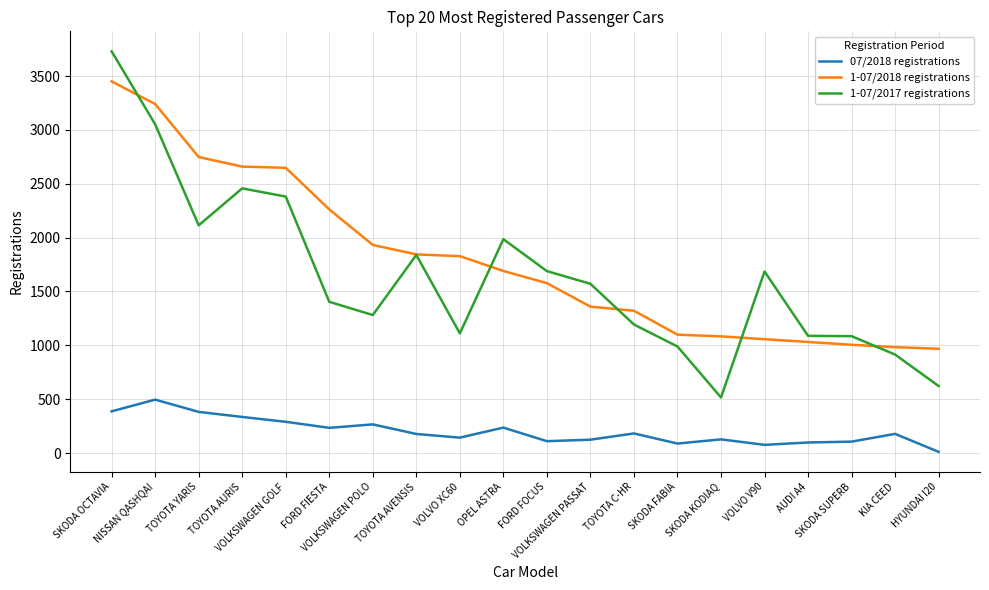

True or false: 07/2018 registrations has more than 2 points higher than both neighbors.

True